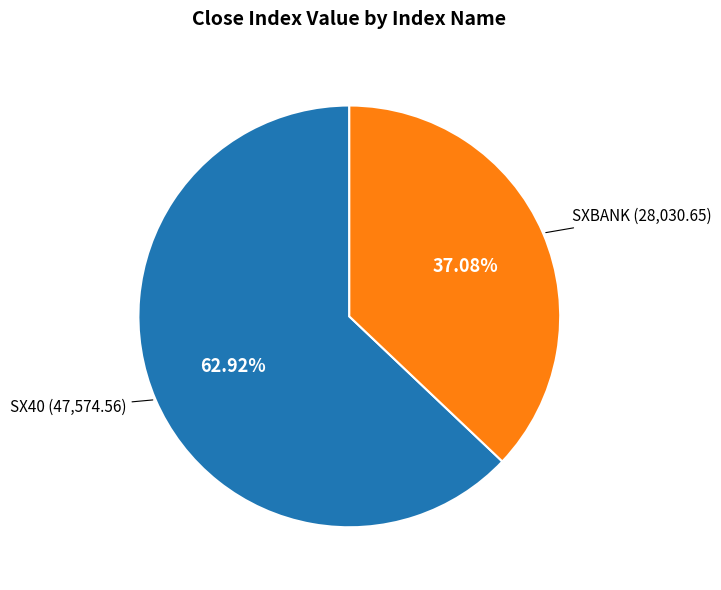

Rank the categories by value from highest to lowest.

SX40, SXBANK